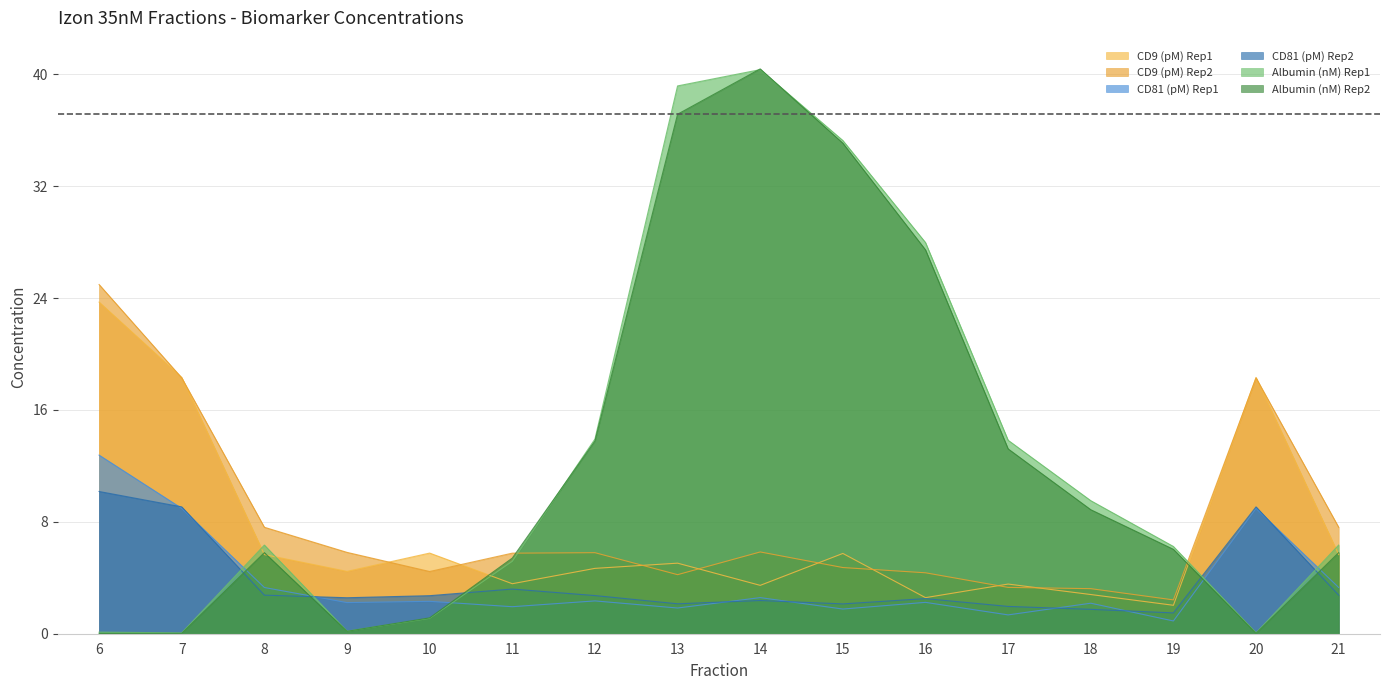

Is the value of Albumin (nM) Rep1 at 20 greater than the value of CD81 (pM) Rep1 at 11?

No